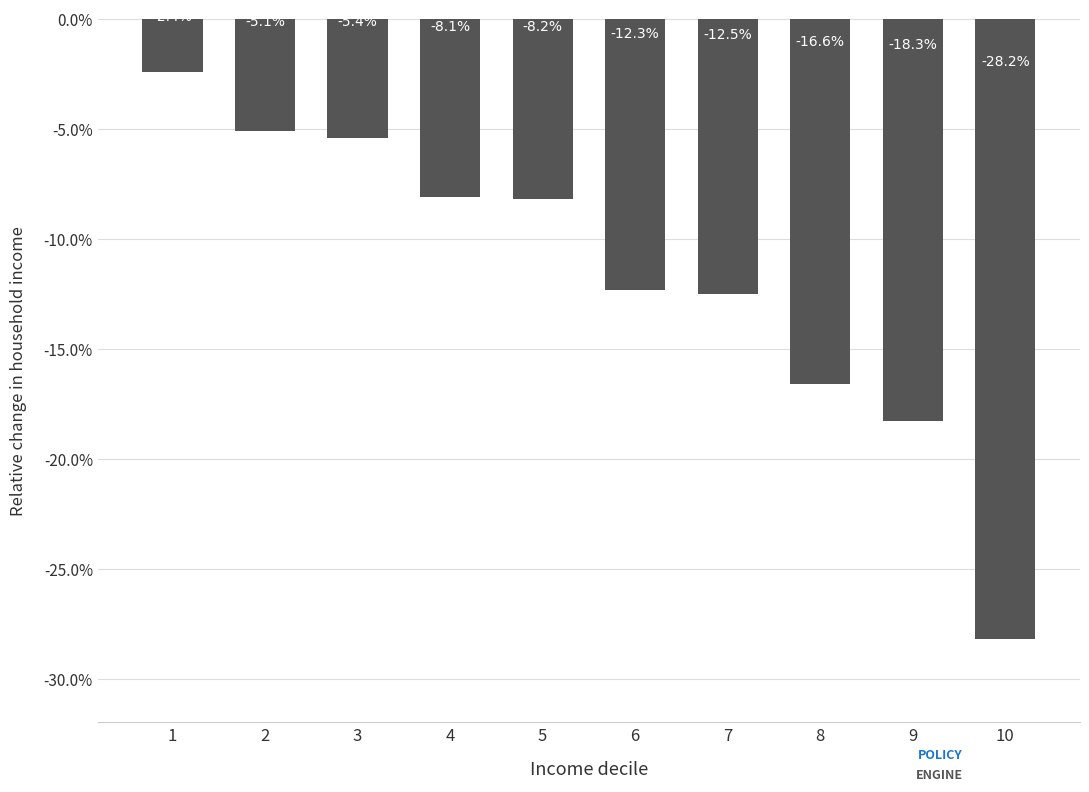

What is the change in value from 2 to 10?

-23.1